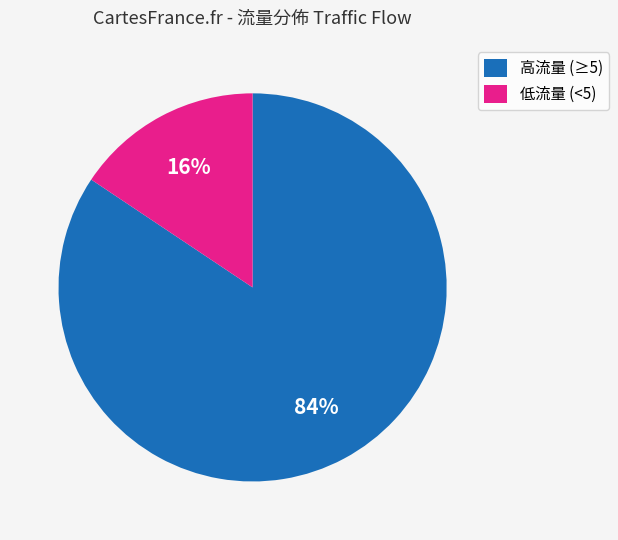

Is there a majority slice in this chart?

Yes